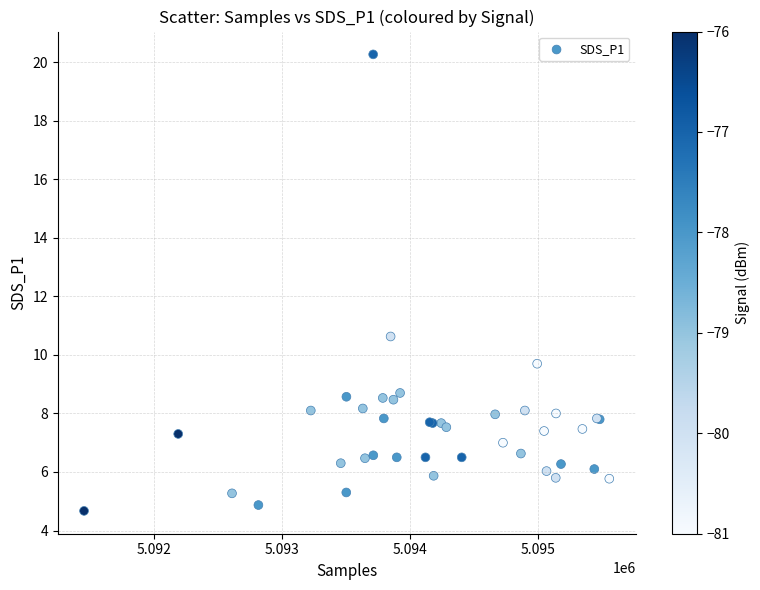

What Y value in the scatter plot is closest to 12?

10.6